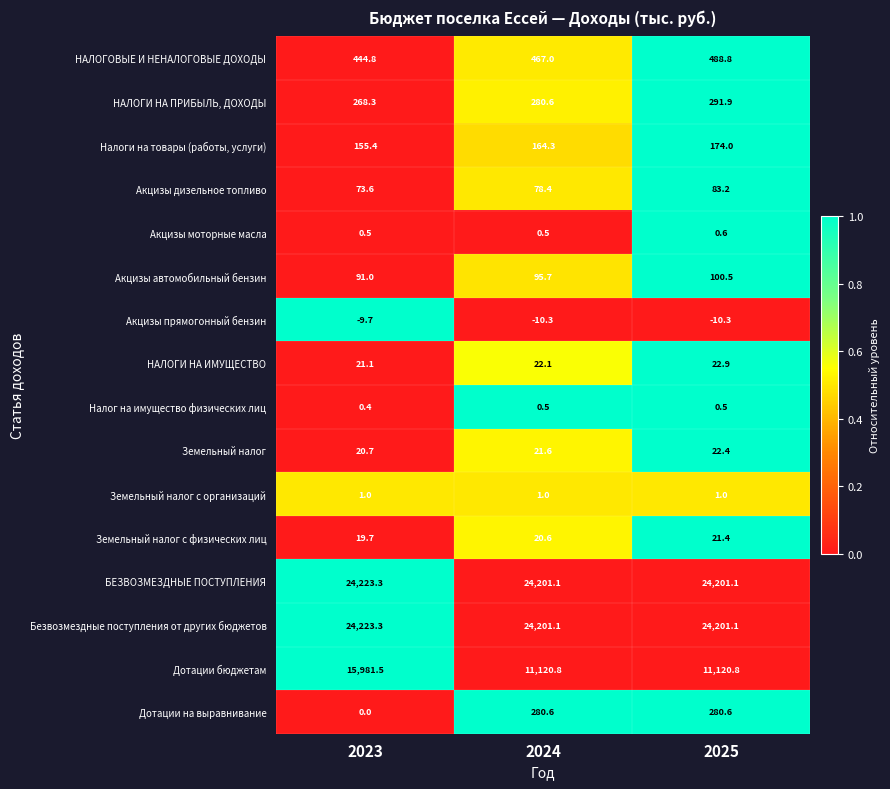

What is the total value across all series at 2023?

65514.9